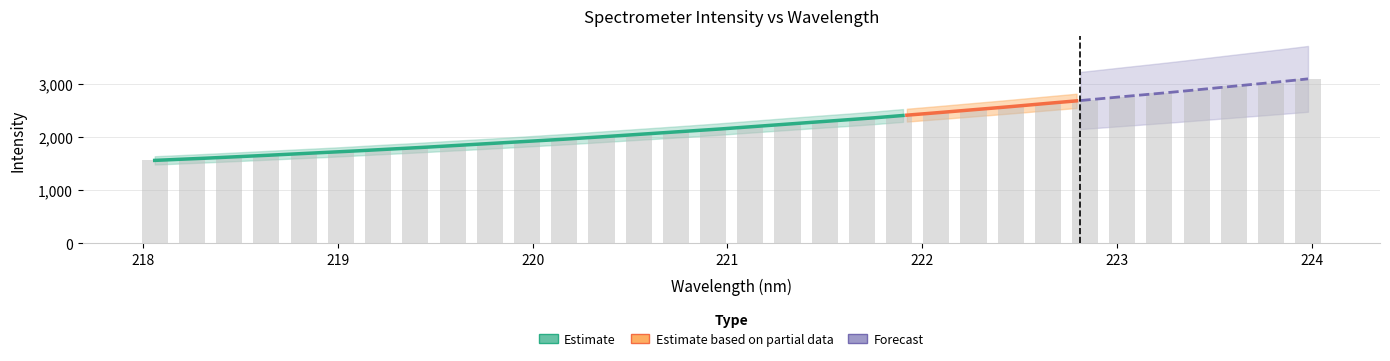

Are the bars grouped side by side (vs. stacked)?

No